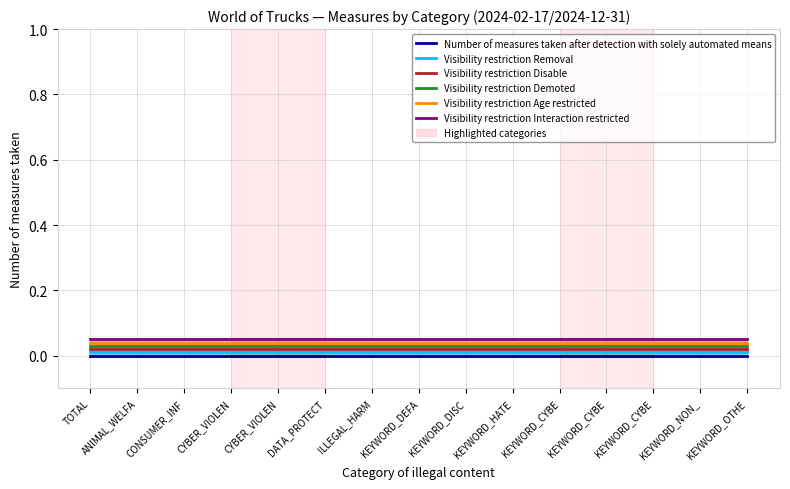

Read the Visibility restriction Interaction restricted value at DATA_PROTECT.

0.1